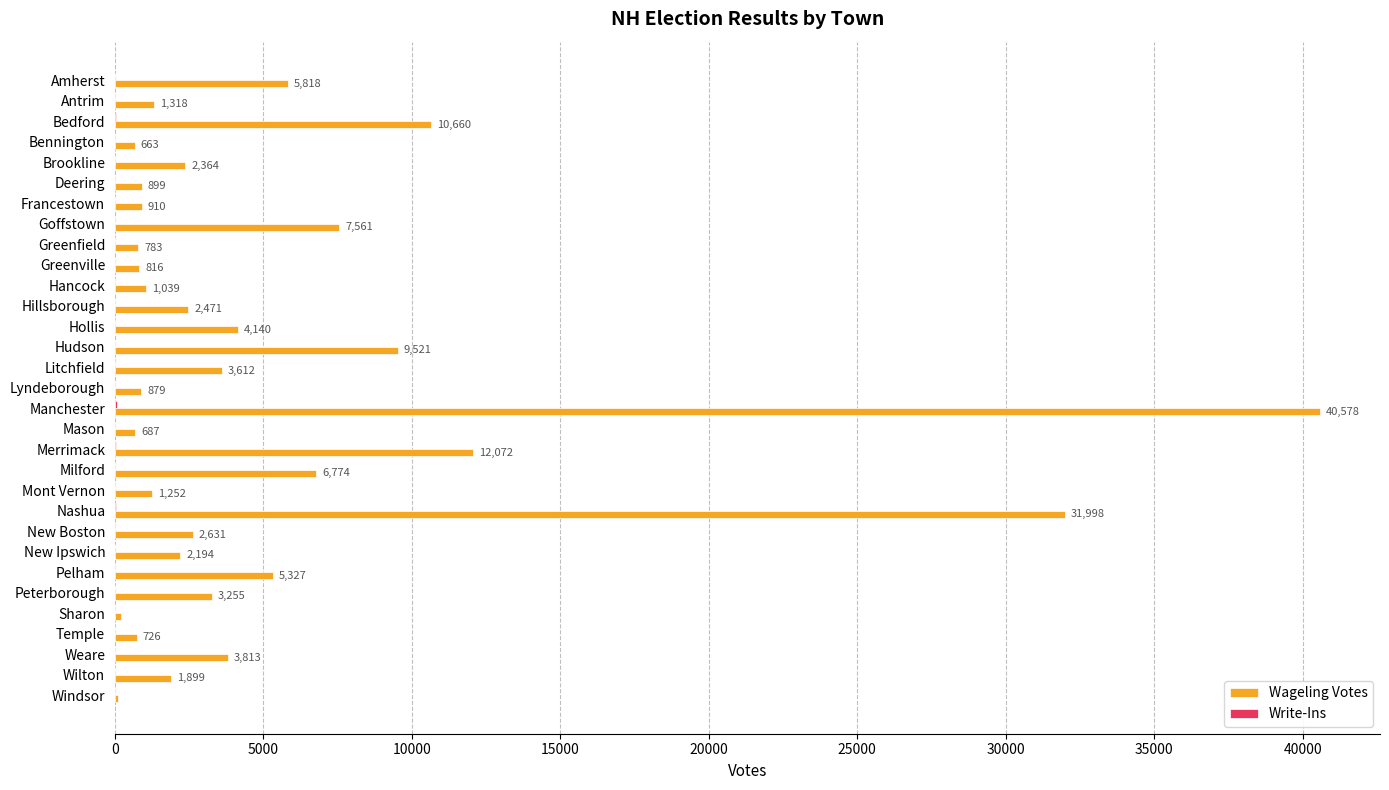

True or false: Wageling Votes has a value of 5327 at Pelham.

True